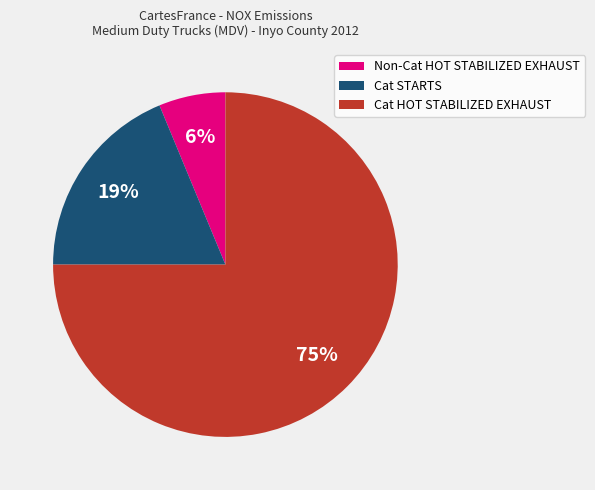

Is the sum of Cat STARTS and Non-Cat HOT STABILIZED EXHAUST greater than half?

No